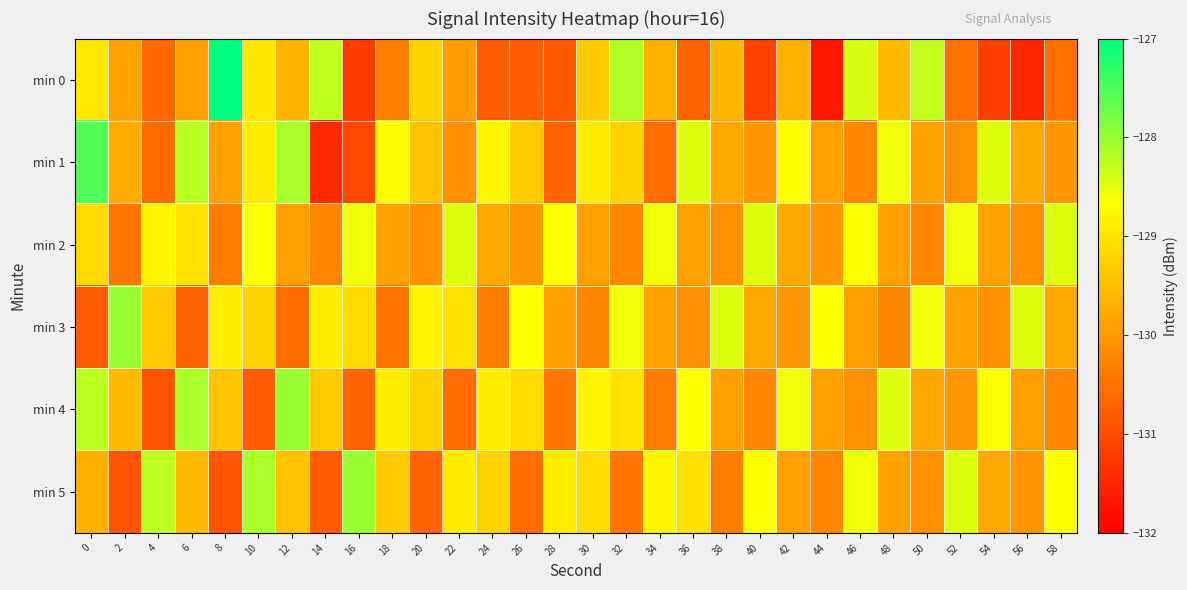

Reading left to right, transcribe all the data shown in this chart.

min 0: 0=-129.0	2=-129.9	4=-130.6	6=-129.9	8=-127.0	10=-129.0	12=-129.6	14=-128.3	16=-131.2	18=-130.3	20=-129.2	22=-129.9	24=-130.8	26=-130.8	28=-130.8	30=-129.4	32=-128.2	34=-129.6	36=-130.7	38=-129.6	40=-131.1	42=-129.7	44=-131.7	46=-128.4	48=-129.6	50=-128.3	52=-130.5	54=-131.1	56=-131.5	58=-130.5
min 1: 0=-127.5	2=-129.8	4=-130.6	6=-128.2	8=-129.9	10=-128.9	12=-128.1	14=-131.4	16=-131.1	18=-128.7	20=-129.5	22=-130.1	24=-128.8	26=-129.3	28=-130.7	30=-128.9	32=-129.2	34=-130.6	36=-128.5	38=-129.8	40=-130.0	42=-128.7	44=-129.9	46=-130.2	48=-128.6	50=-129.9	52=-130.1	54=-128.5	56=-129.8	58=-130.0
min 2: 0=-129.1	2=-130.5	4=-128.8	6=-129.0	8=-130.3	10=-128.7	12=-129.9	14=-130.2	16=-128.6	18=-129.9	20=-130.1	22=-128.5	24=-129.8	26=-130.0	28=-128.7	30=-129.9	32=-130.2	34=-128.6	36=-129.9	38=-130.1	40=-128.5	42=-129.8	44=-130.0	46=-128.7	48=-129.9	50=-130.2	52=-128.6	54=-129.9	56=-130.1	58=-128.5
min 3: 0=-130.8	2=-128.0	4=-129.3	6=-130.7	8=-128.9	10=-129.2	12=-130.6	14=-128.9	16=-129.1	18=-130.5	20=-128.8	22=-129.0	24=-130.3	26=-128.7	28=-129.9	30=-130.2	32=-128.6	34=-129.9	36=-130.1	38=-128.5	40=-129.8	42=-130.0	44=-128.7	46=-129.9	48=-130.2	50=-128.6	52=-129.9	54=-130.1	56=-128.5	58=-129.8
min 4: 0=-128.2	2=-129.6	4=-130.9	6=-128.1	8=-129.5	10=-130.8	12=-128.0	14=-129.3	16=-130.7	18=-128.9	20=-129.2	22=-130.6	24=-128.9	26=-129.1	28=-130.5	30=-128.8	32=-129.0	34=-130.3	36=-128.7	38=-129.9	40=-130.2	42=-128.6	44=-129.9	46=-130.1	48=-128.5	50=-129.8	52=-130.0	54=-128.7	56=-129.9	58=-130.2
min 5: 0=-129.7	2=-130.9	4=-128.2	6=-129.6	8=-130.9	10=-128.1	12=-129.5	14=-130.8	16=-128.0	18=-129.3	20=-130.7	22=-128.9	24=-129.2	26=-130.6	28=-128.9	30=-129.1	32=-130.5	34=-128.8	36=-129.0	38=-130.3	40=-128.7	42=-129.9	44=-130.2	46=-128.6	48=-129.9	50=-130.1	52=-128.5	54=-129.8	56=-130.0	58=-128.7